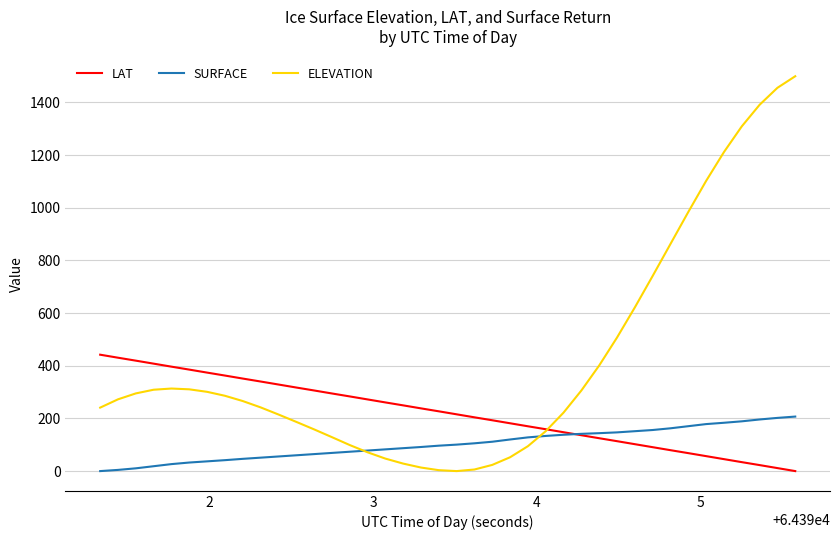

Which series ends up on top after the final intersection of SURFACE and ELEVATION?

ELEVATION